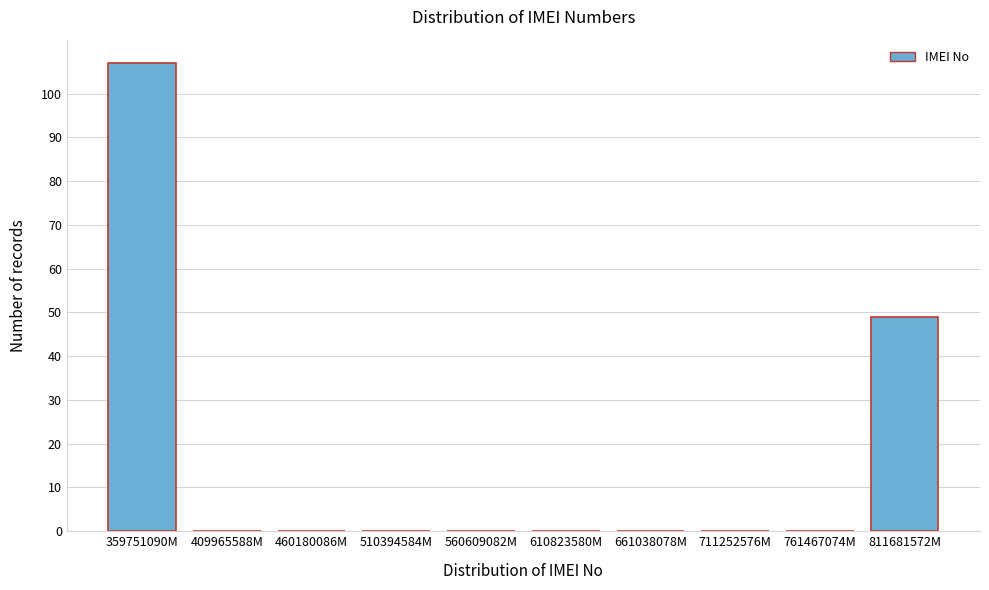

Reading right to left, list all the values displayed in this chart.

811681572M=49	761467074M=0	711252576M=0	661038078M=0	610823580M=0	560609082M=0	510394584M=0	460180086M=0	409965588M=0	359751090M=107